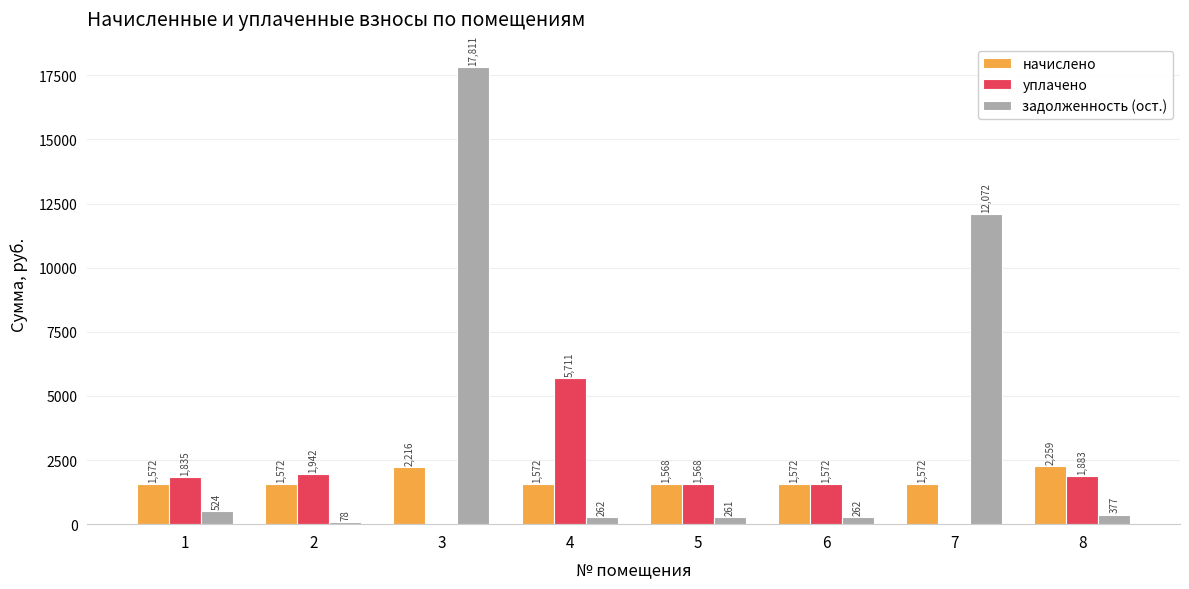

Which category has the highest value in the задолженность (ост.) series?

3